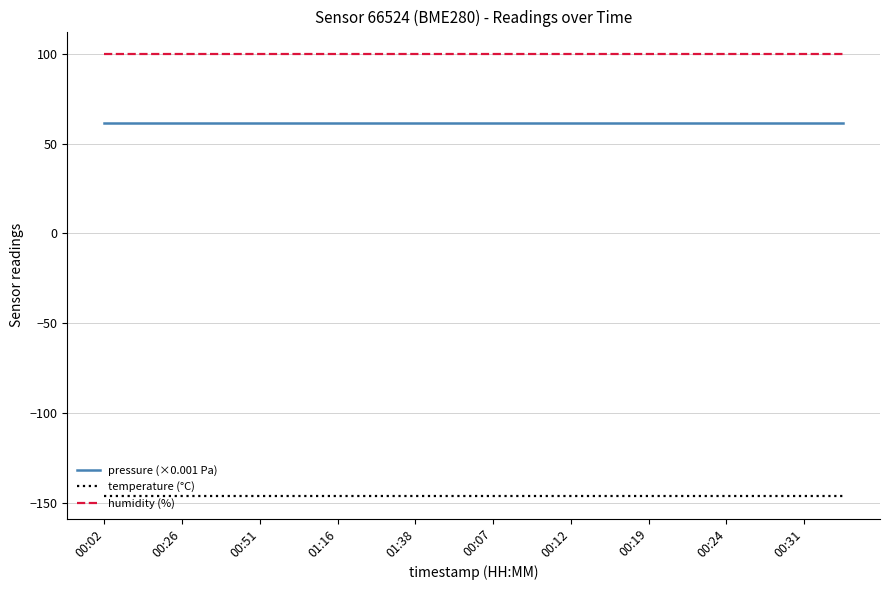

List the series in order of their overall mean, lowest first.

temperature (°C), pressure (×0.001 Pa), humidity (%)